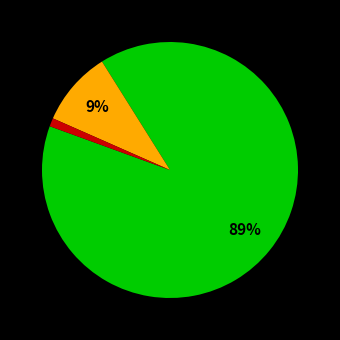

Does any single category account for the majority?

Yes